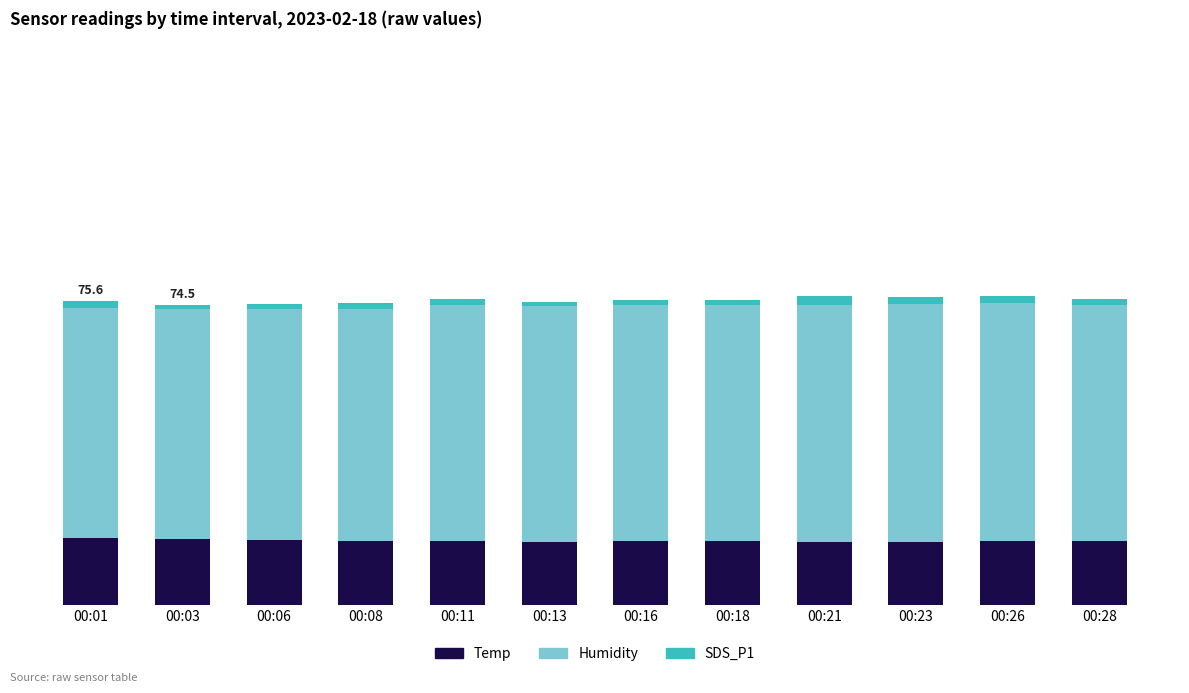

Between 00:08 and 00:18, which series saw the biggest shift?

Humidity